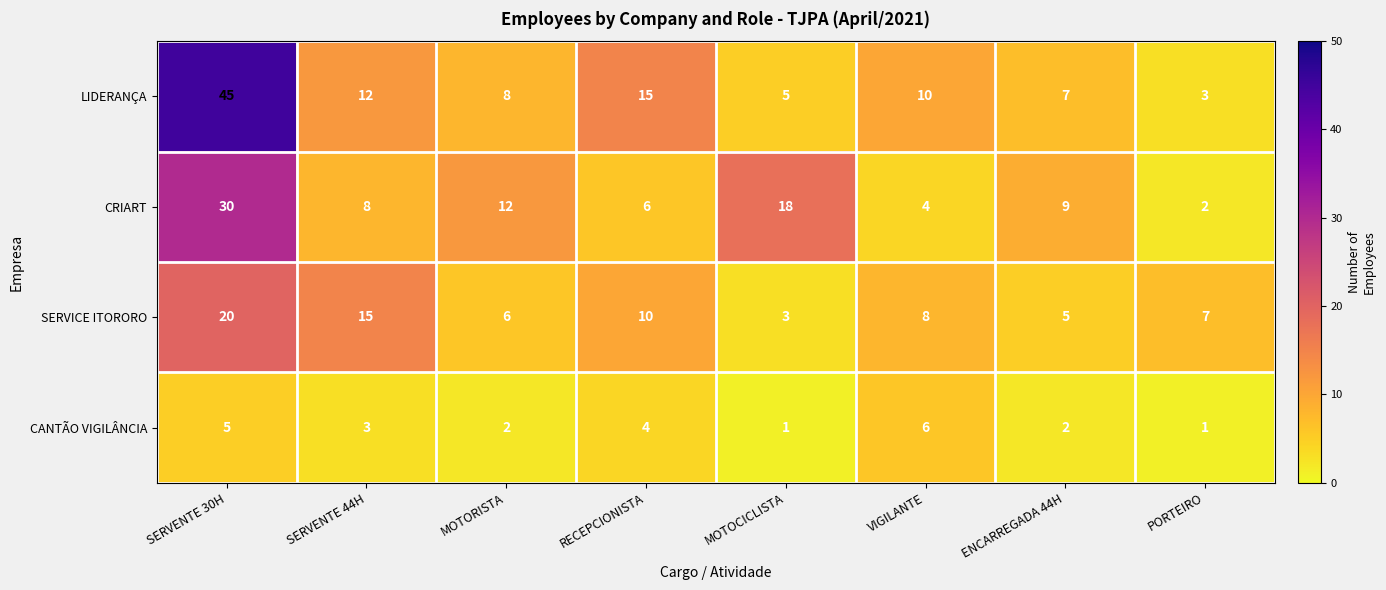

What is the difference between the maximum and second lowest values in the CANTÃO VIGILÂNCIA series?

5